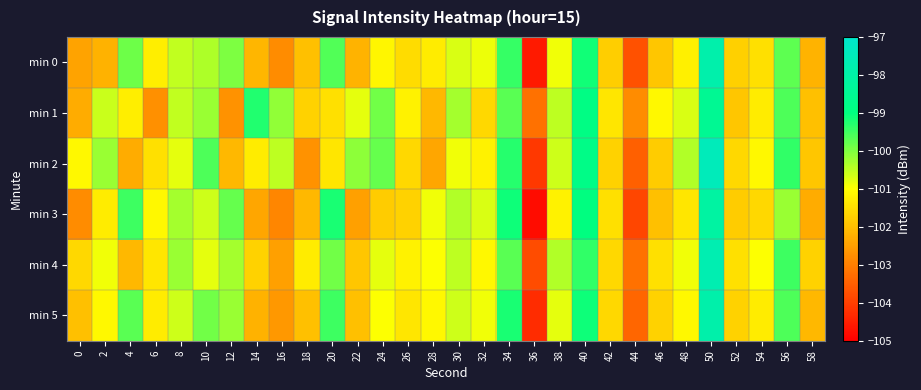

At how many categories does at least one series exceed -104?

30